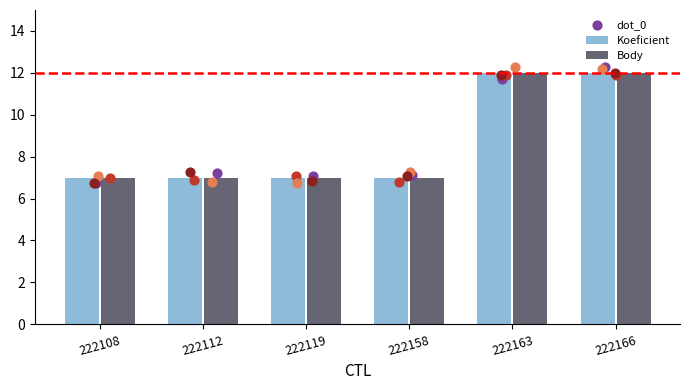

What is the sum of all Body values?

52